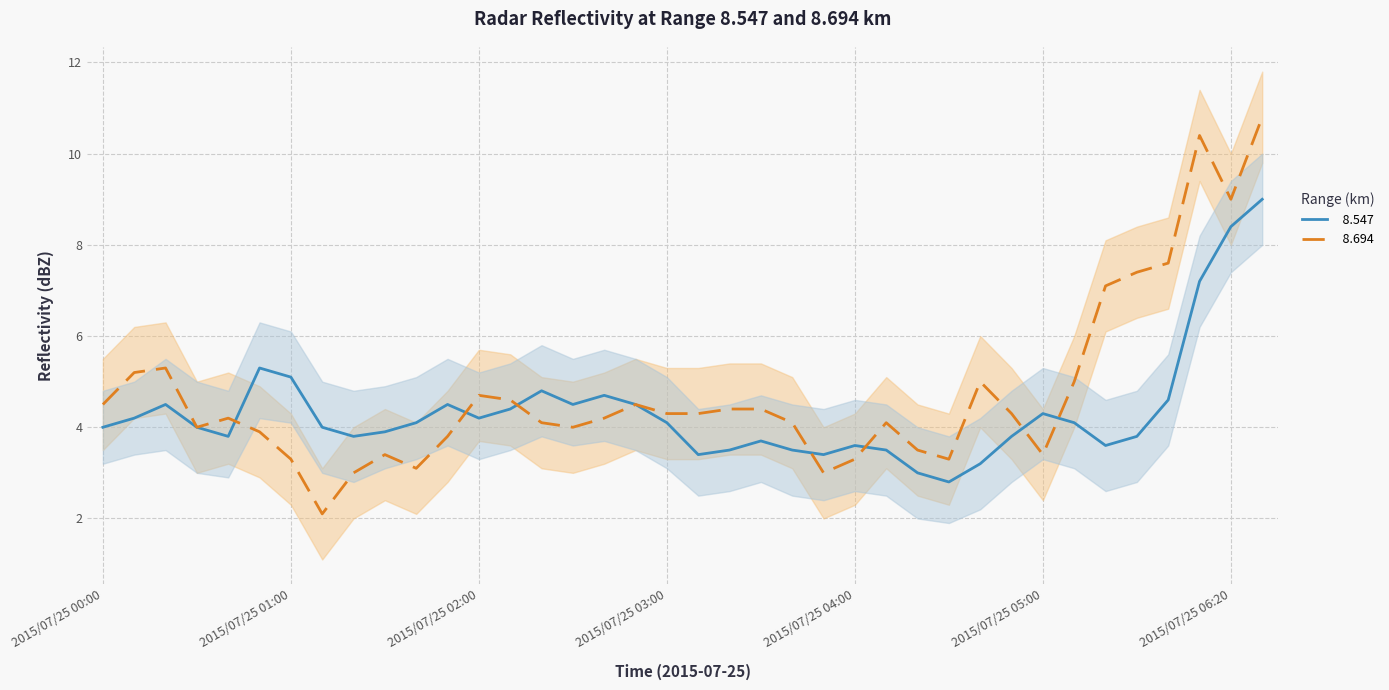

Between 2015/07/25 02:40 and 2015/07/25 03:40, which series saw the biggest shift?

  8.547